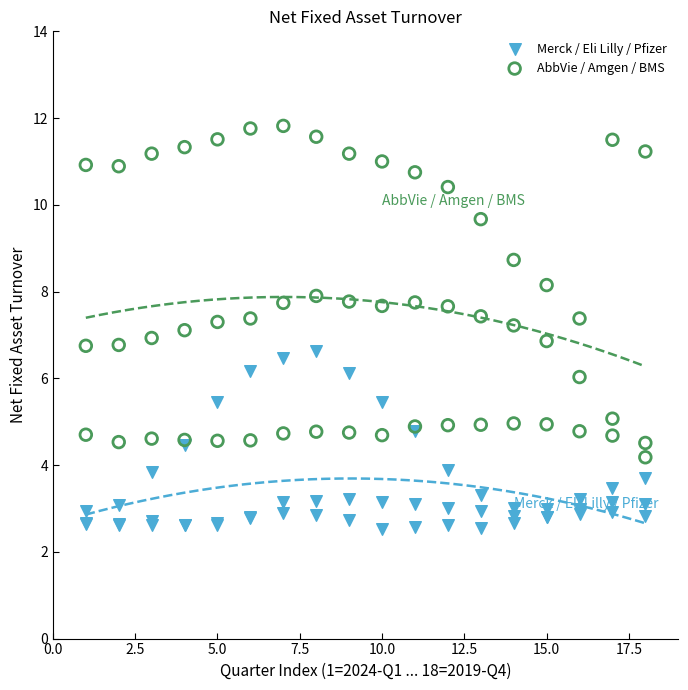

Which series reaches the maximum Y coordinate?

AbbVie / Amgen / BMS